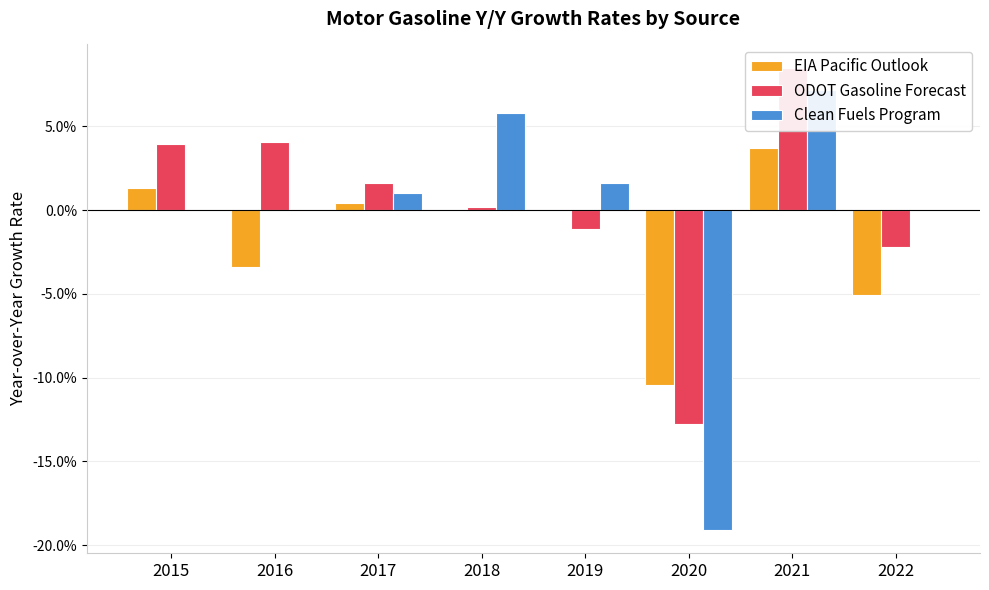

List the series in order of their overall mean, lowest first.

EIA Pacific Outlook, Clean Fuels Program, ODOT Gasoline Forecast